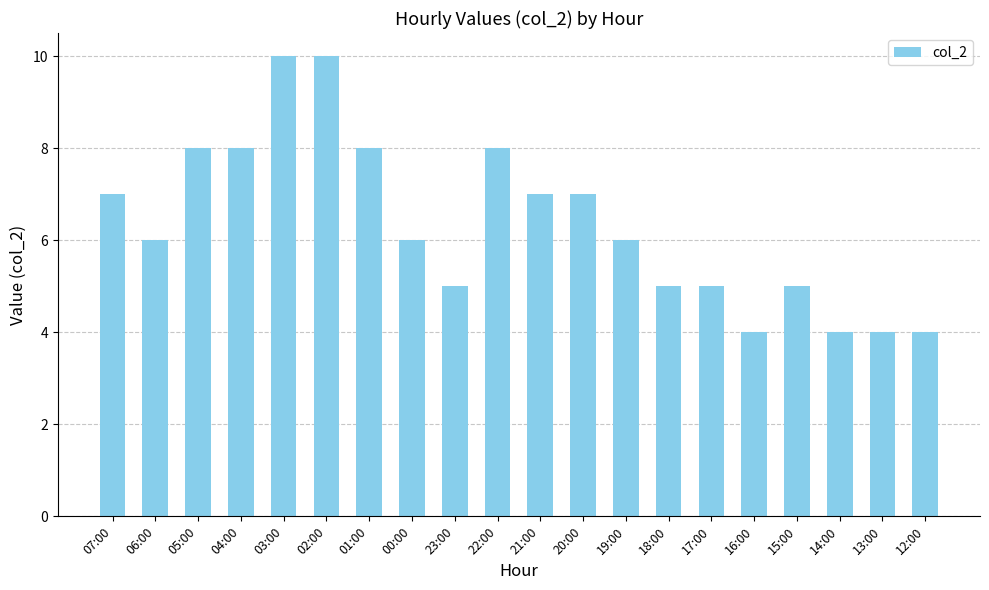

Which has a higher value, 17:00 or 12:00?

17:00